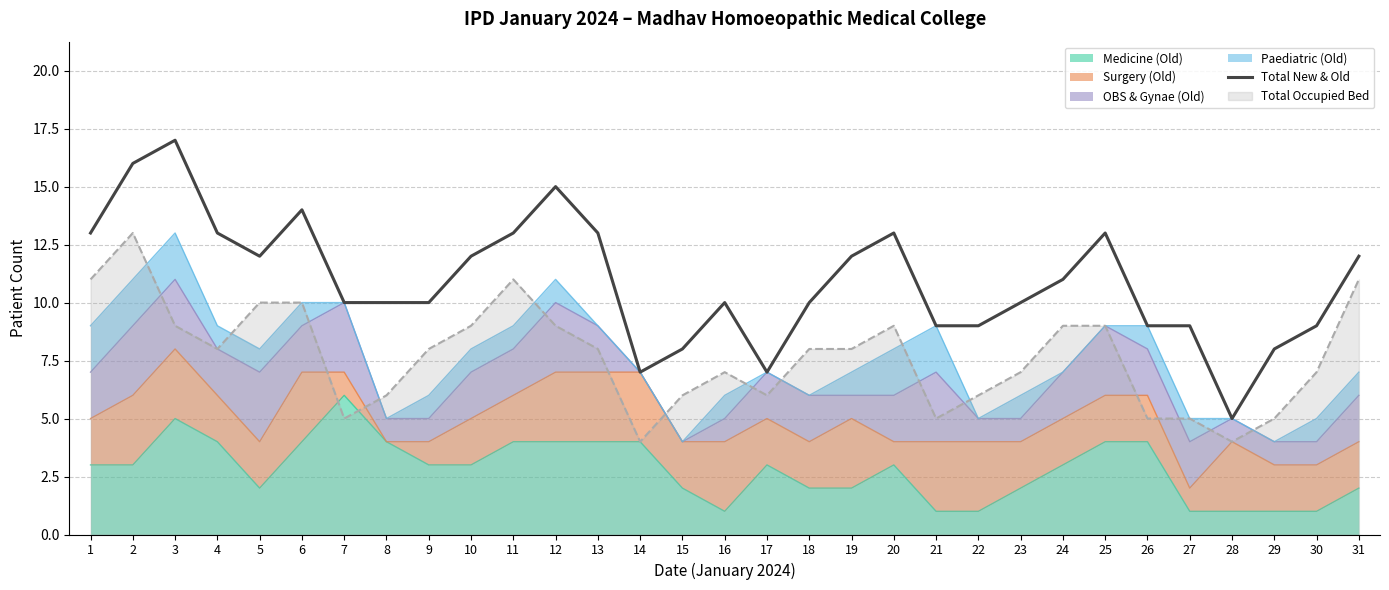

How many lines are shown in the chart?

1